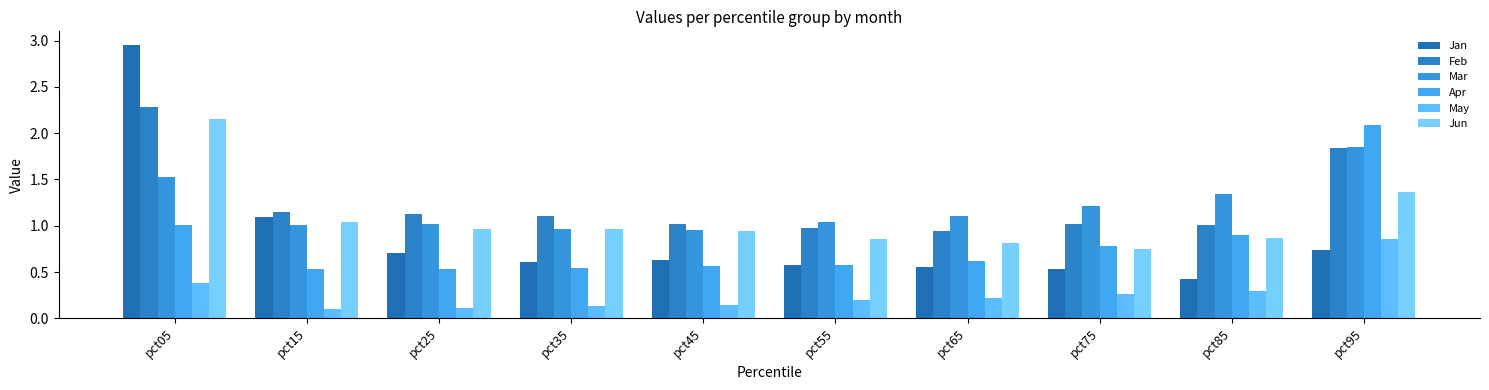

What is the sum of all May values?

2.7